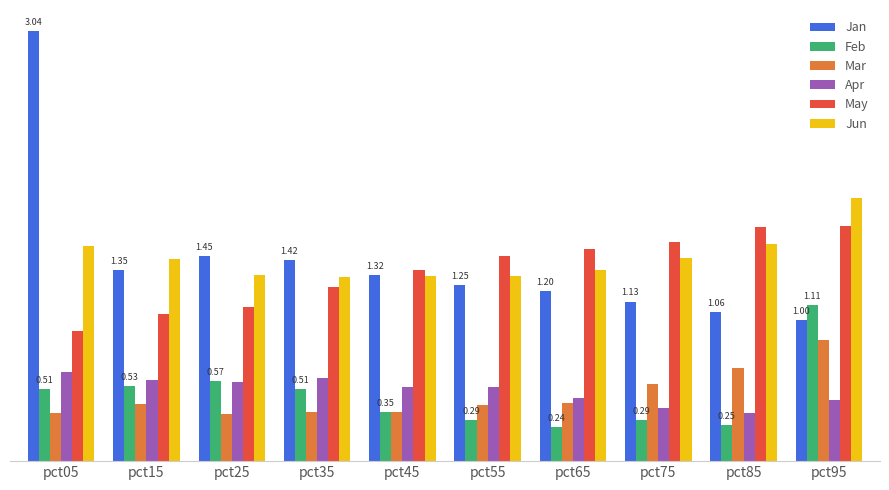

Does the chart contain stacked bars?

No